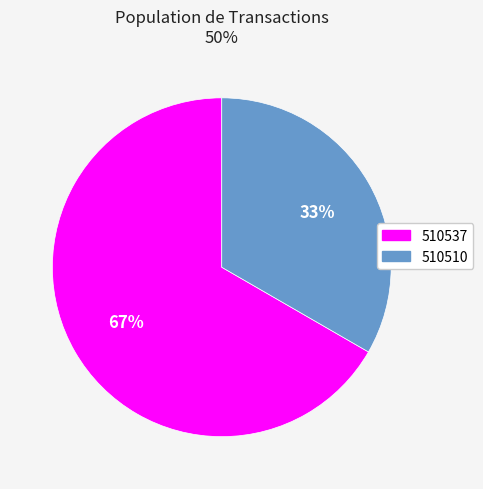

How many slices are in this pie chart?

2